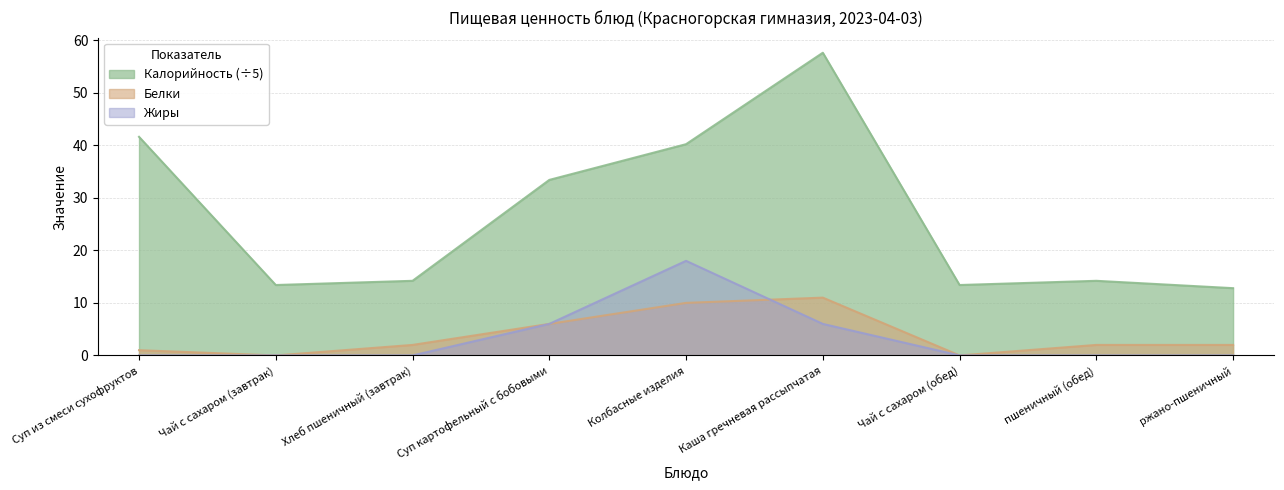

What is the maximum value shown in the chart?

57.6